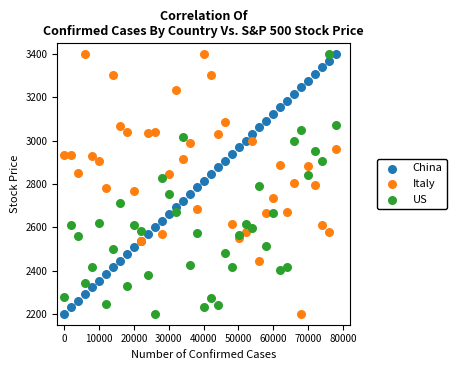

What is the X range (max minus min) for the scatter plot?

78000.0